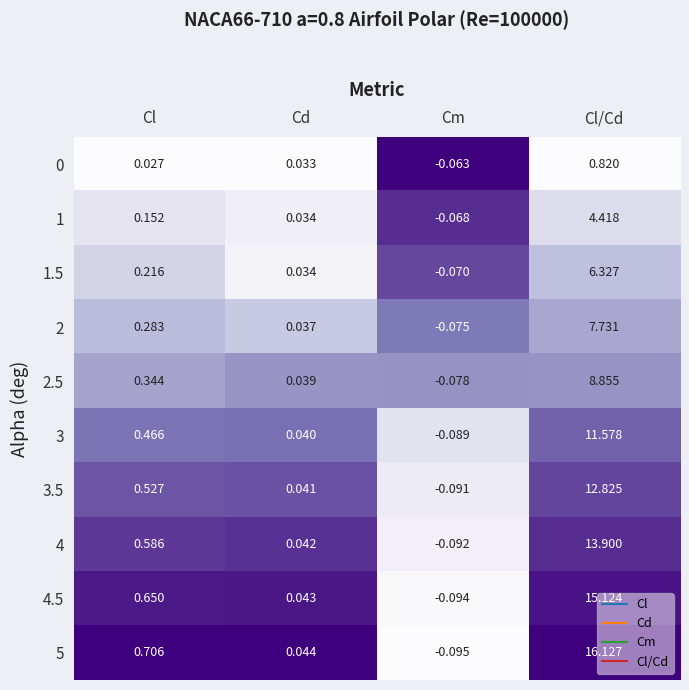

Count the number of data series in this chart.

10